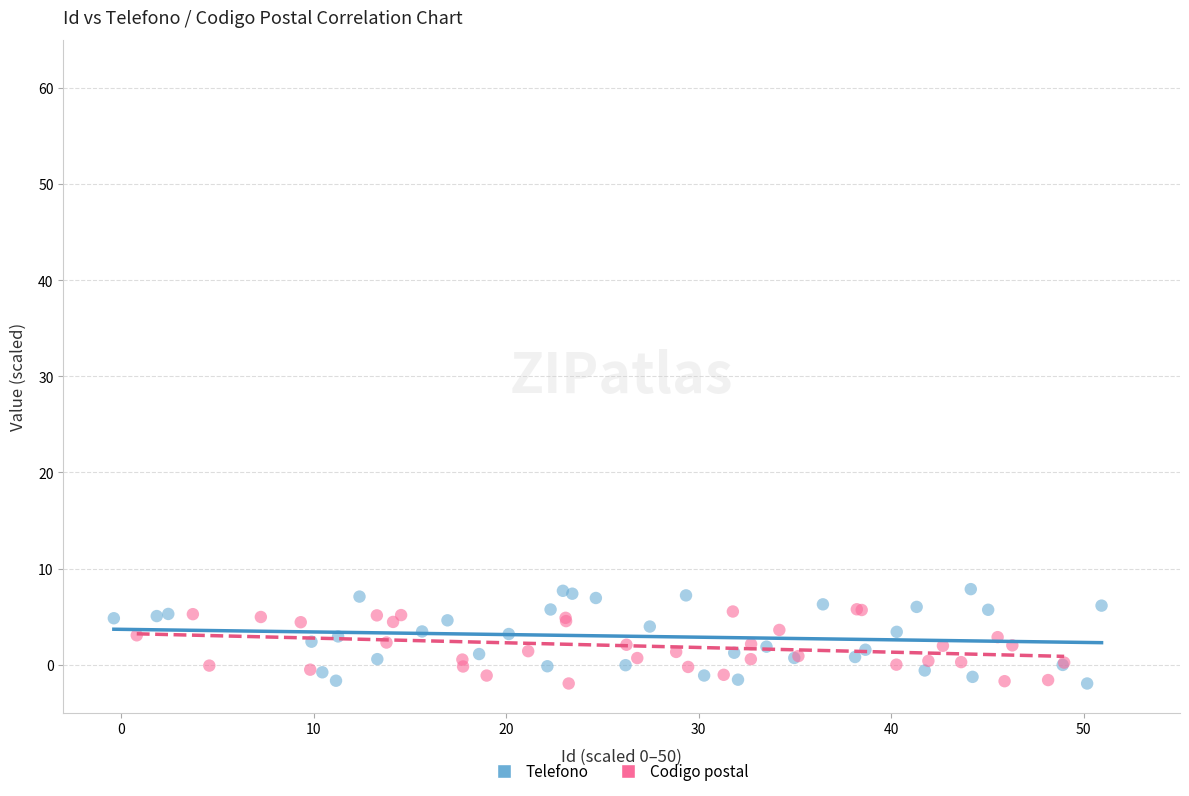

Which series has the widest spread of Y values?

Telefono